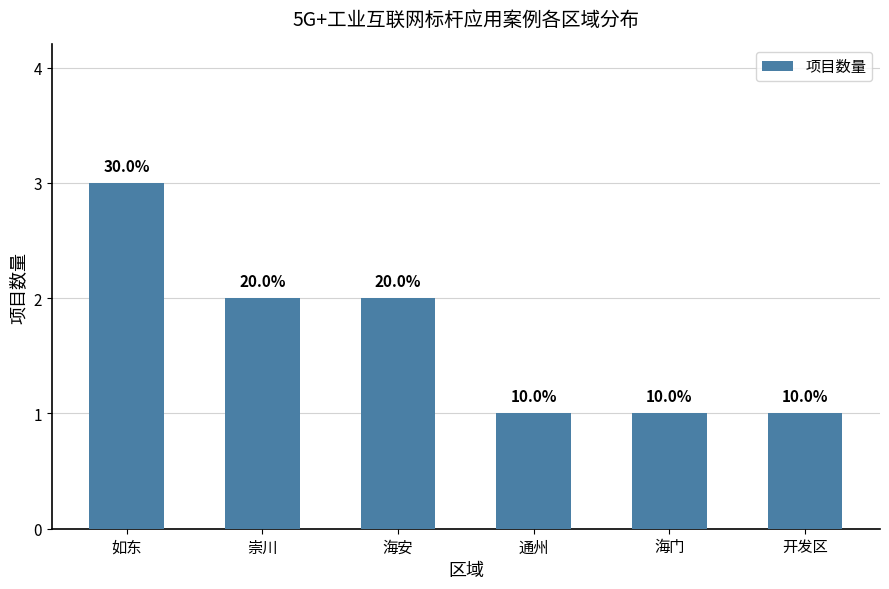

What is the change in value from 如东 to 通州?

-2